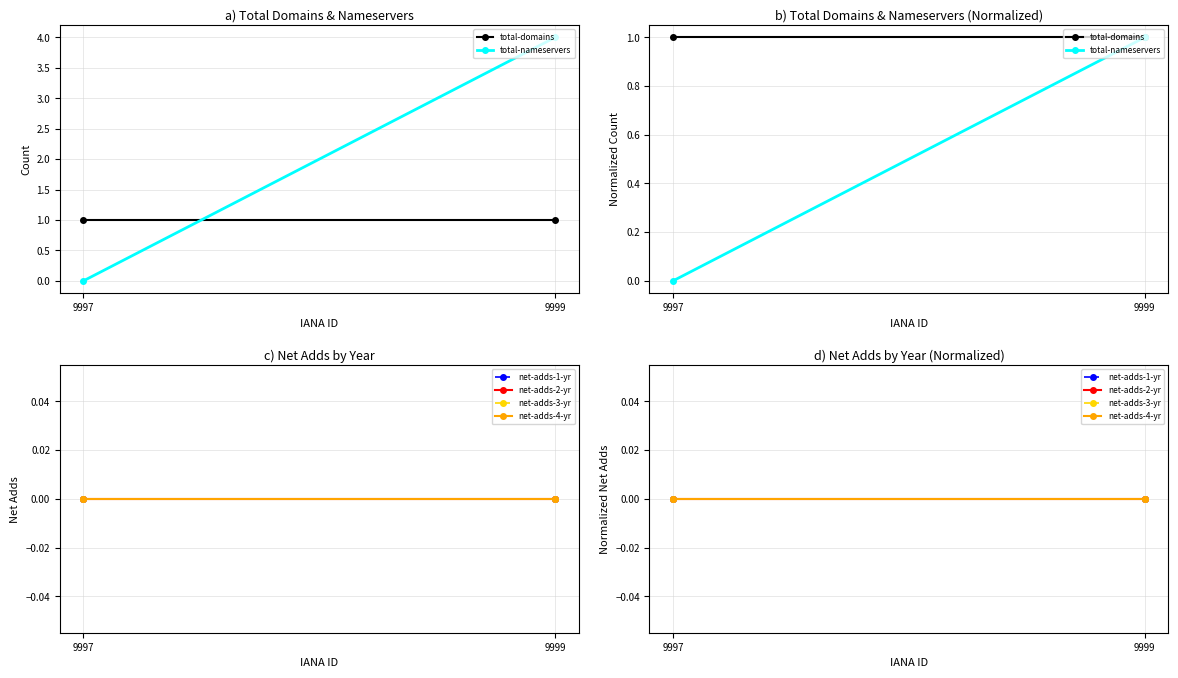

How many lines are shown in the chart?

6